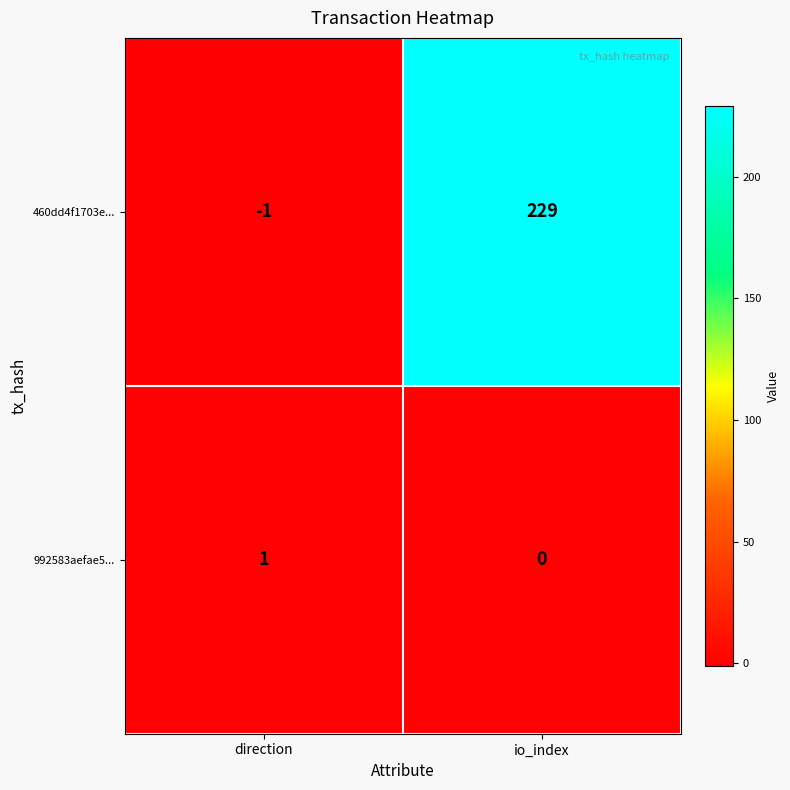

Rank the series by their maximum value, from lowest to highest.

992583aefae5..., 460dd4f1703e...